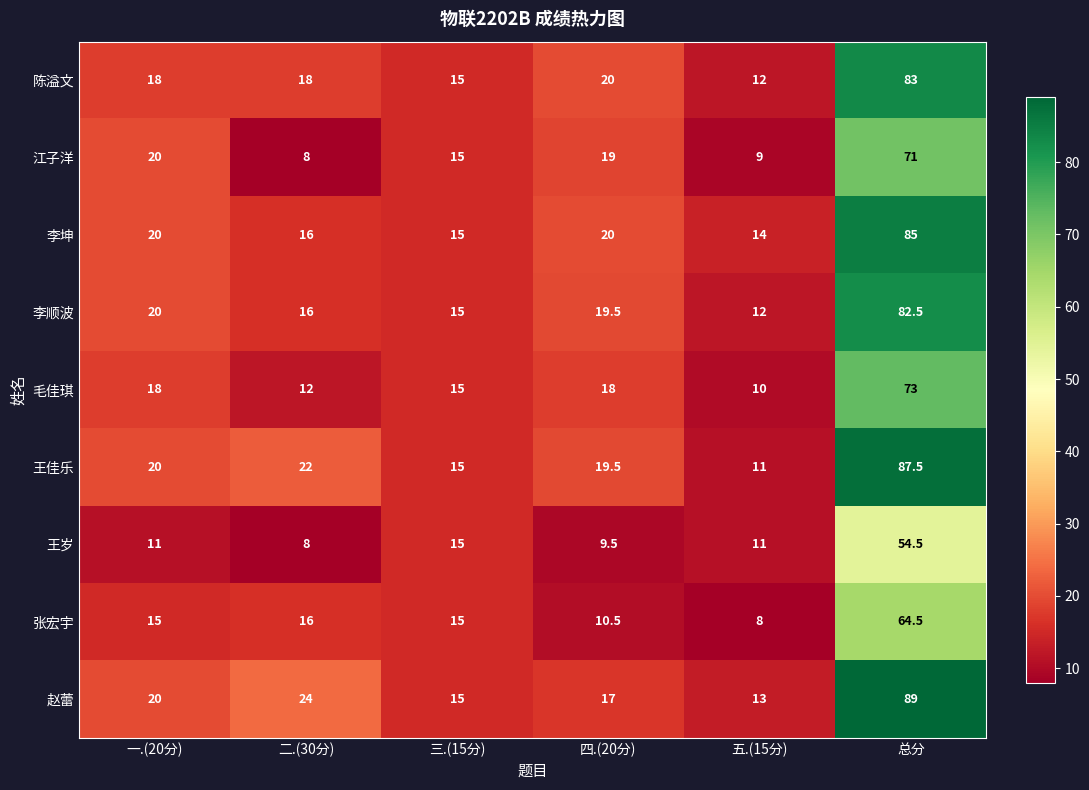

What is the total value across all series at 一.(20分)?

162.0